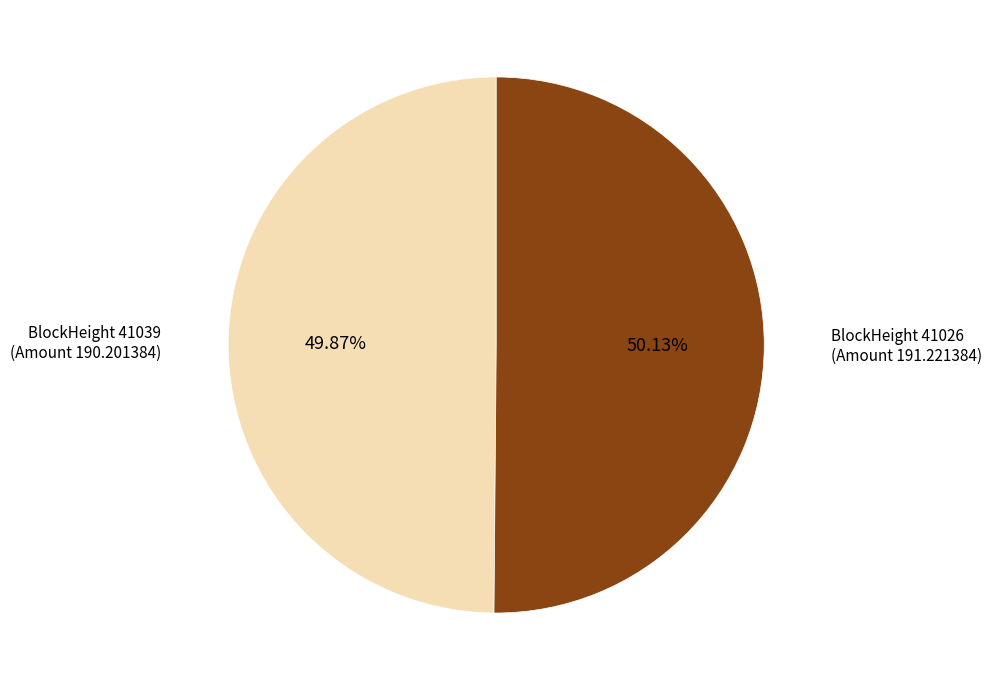

Count the number of slices in the pie.

2